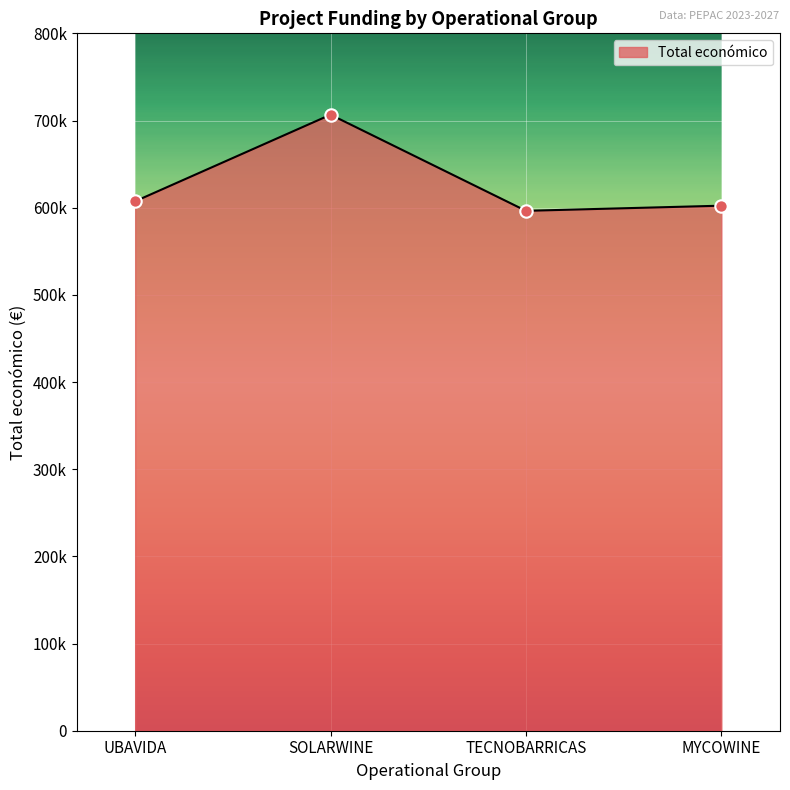

Approximately how many times larger is the value at TECNOBARRICAS compared to SOLARWINE?

0.8